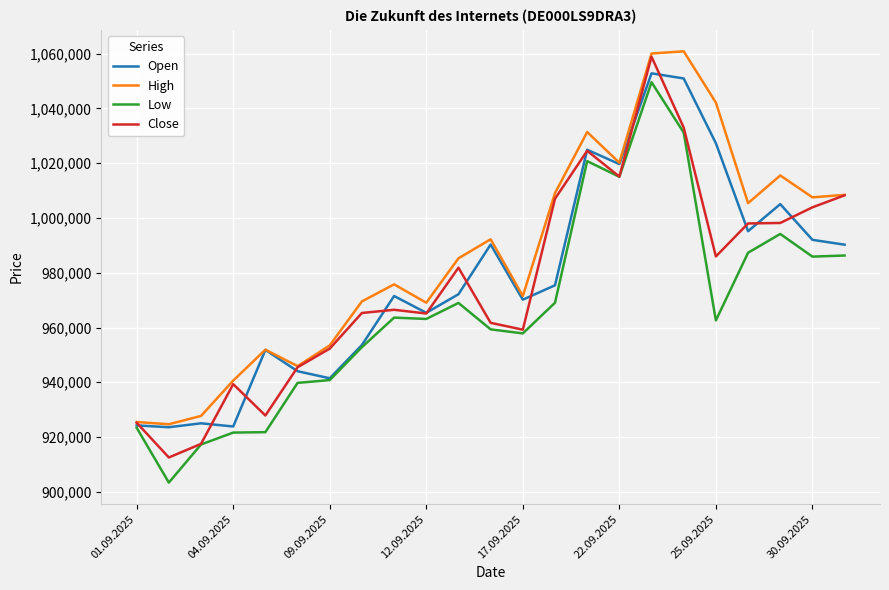

In High, how many points are lower than both neighbors (excluding endpoints)?

7